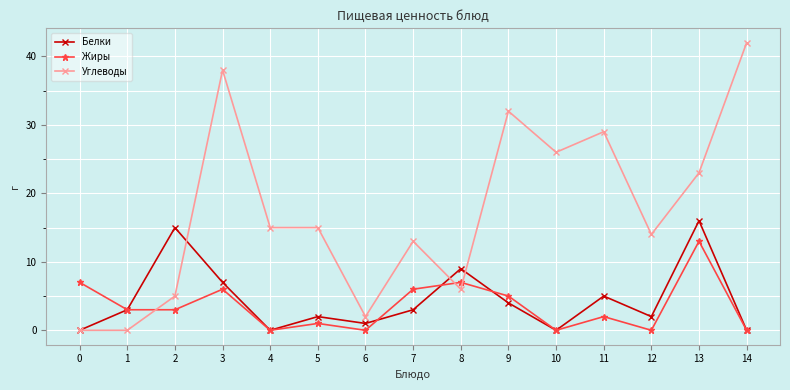

List the series in order of their peak value, highest first.

Углеводы, Белки, Жиры